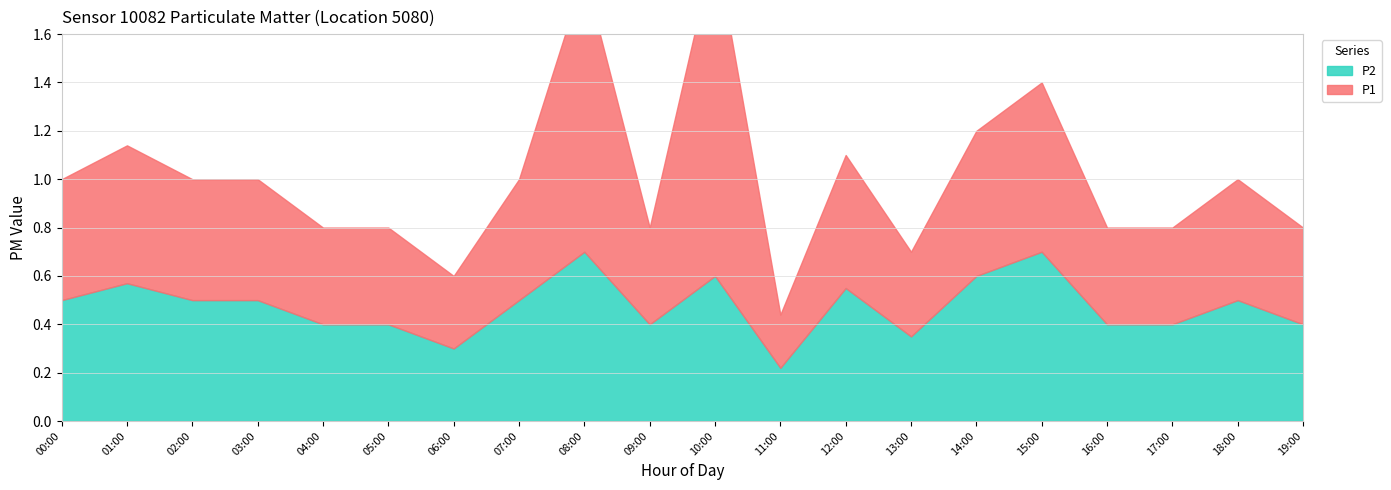

How many interior local valleys does the P1 series have?

4